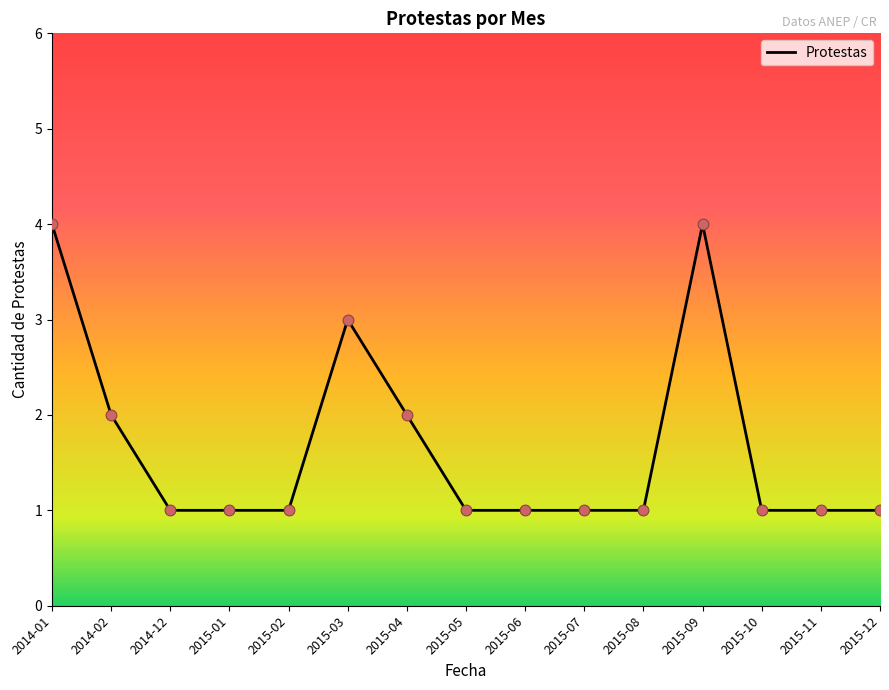

Which has a higher value, 2015-09 or 2015-10?

2015-09